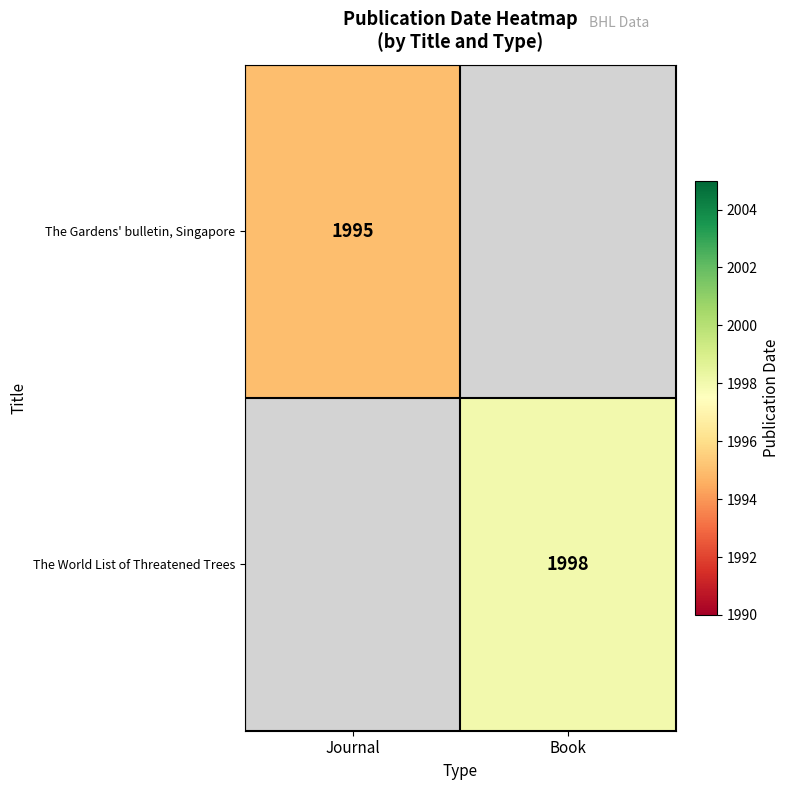

Is it true that The Gardens' bulletin, Singapore equals 1995 at Journal?

True